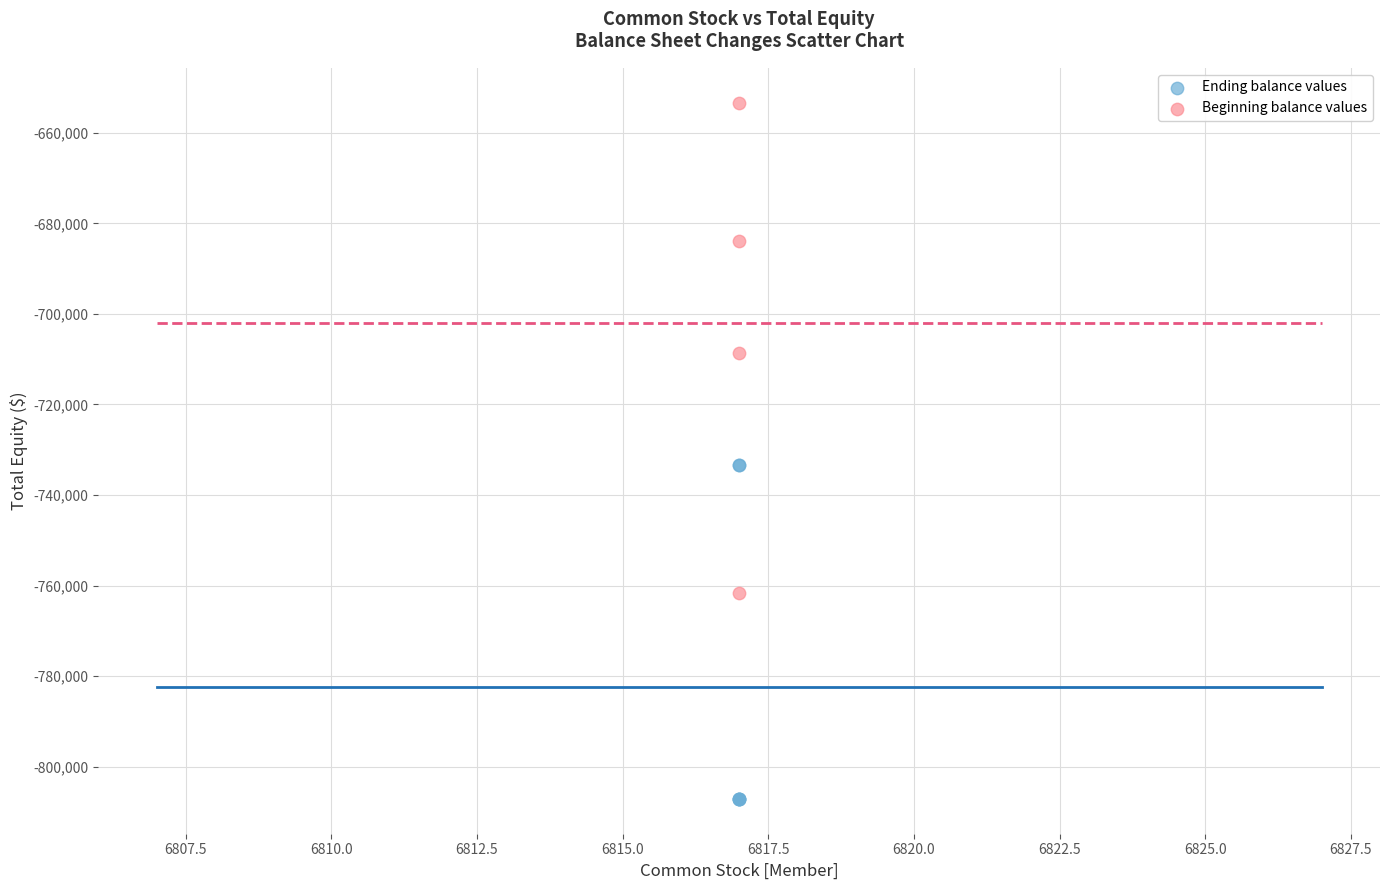

Which series contains the highest Y value?

Beginning balance values